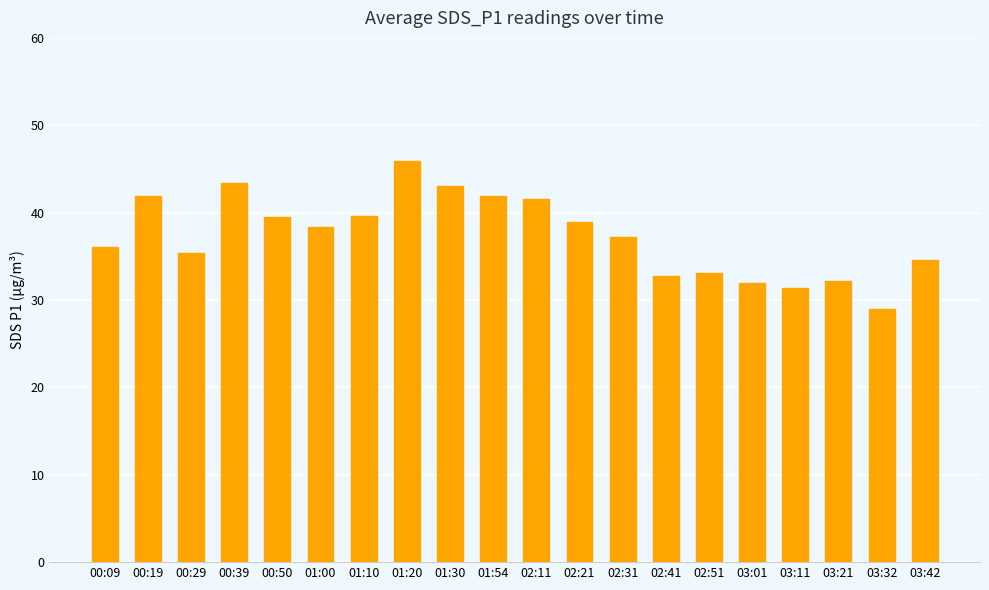

Between 00:19 and 00:29, which is larger?

00:19